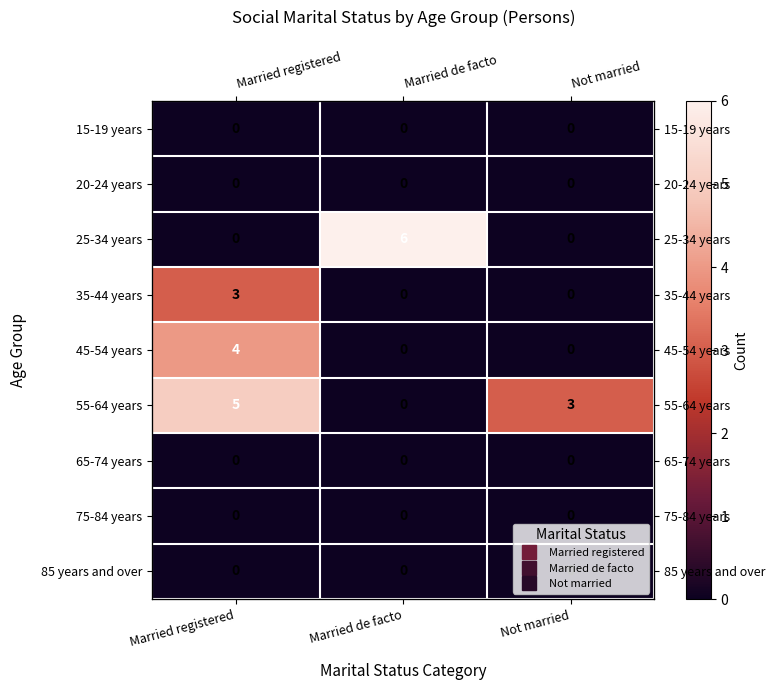

Which series changed the most between Married registered and Not married?

45-54 years